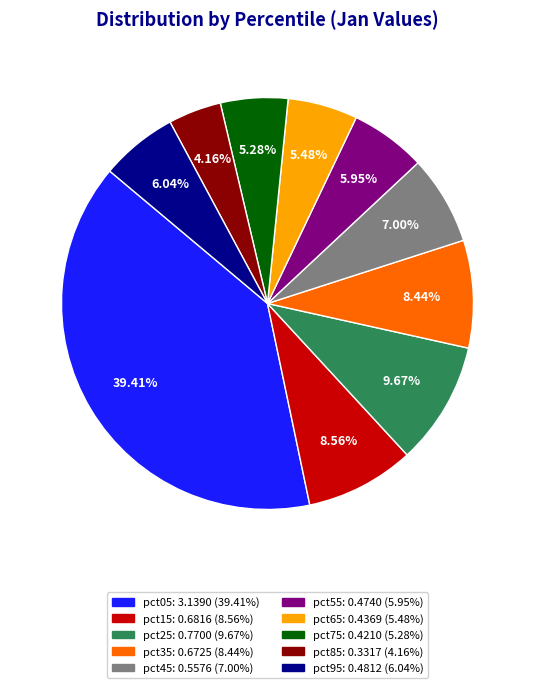

Which slice is the largest?

pct05